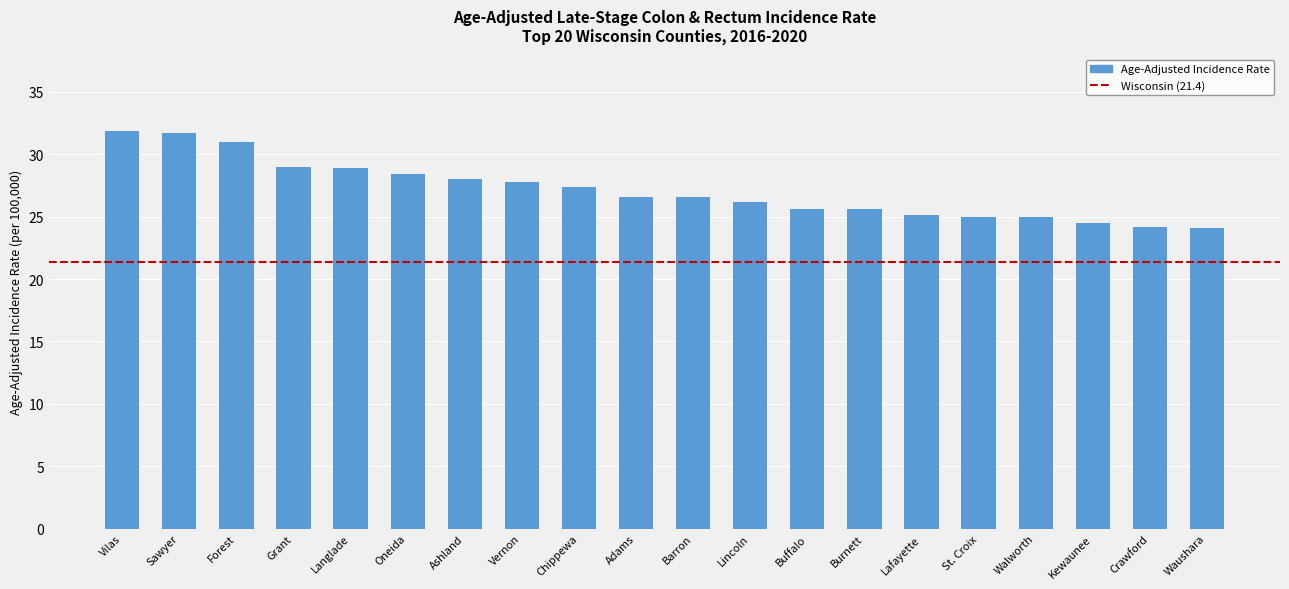

True or false: the data shows 7.2 at Waushara.

False